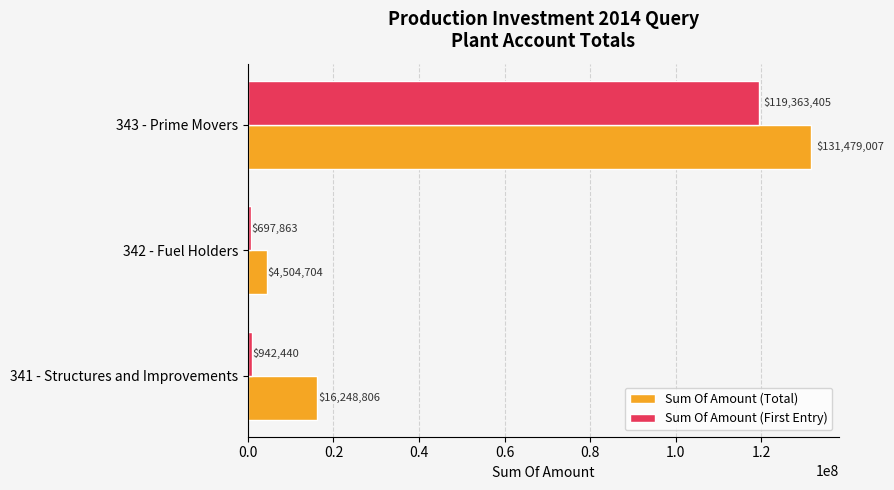

Which series has the widest spread of values?

Sum Of Amount (Total)